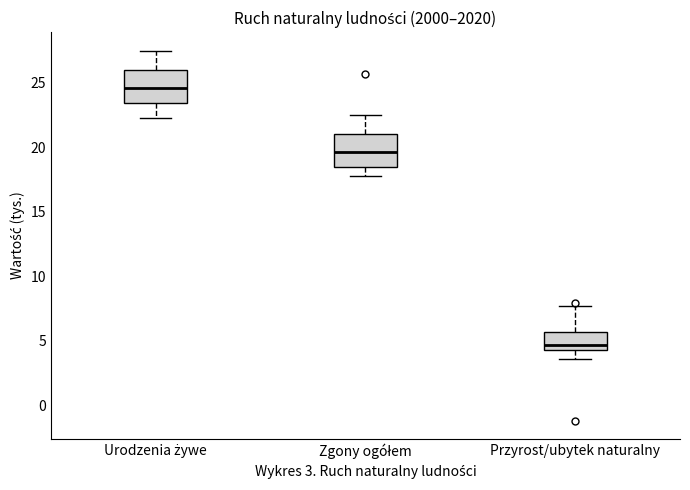

Where does the lower whisker of the box for Zgony ogółem end on the y-axis? The values are not printed on the chart, so give them approximately, as read against the axis.

18.0